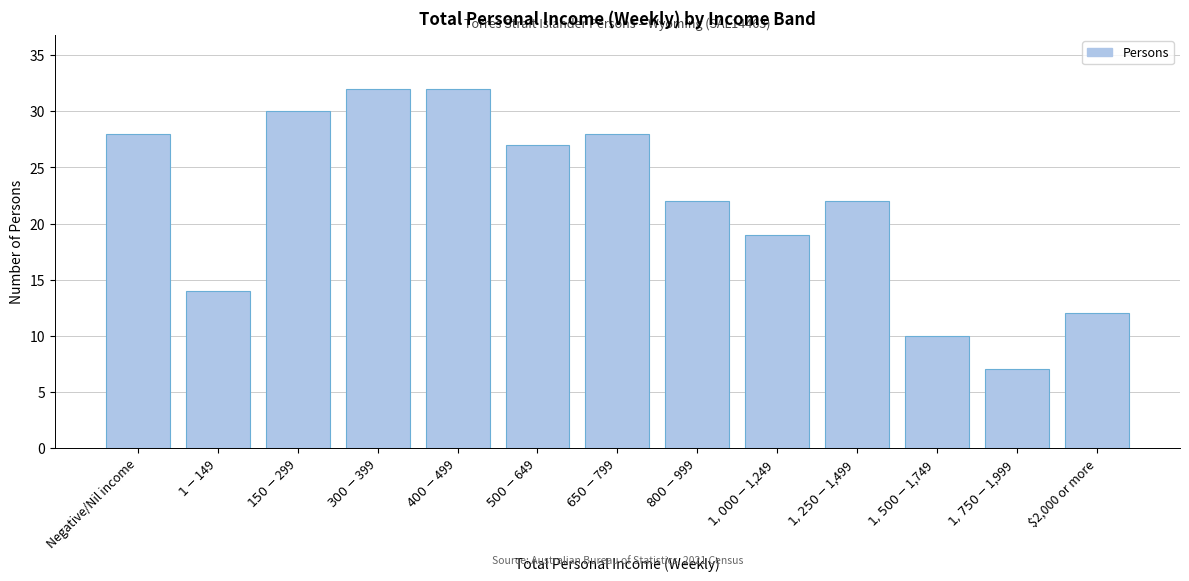

Reading left to right, list all the values displayed in this chart.

28	14	30	32	32	27	28	22	19	22	10	7	12